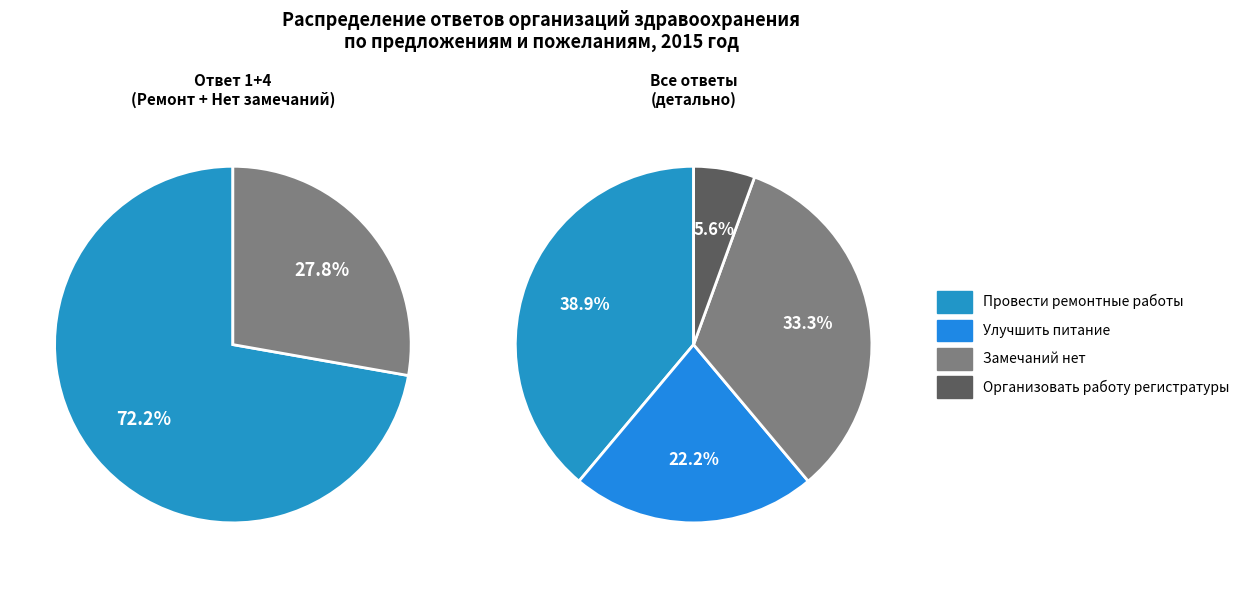

What is the smallest slice in the pie chart?

Организовать работу регистратуры